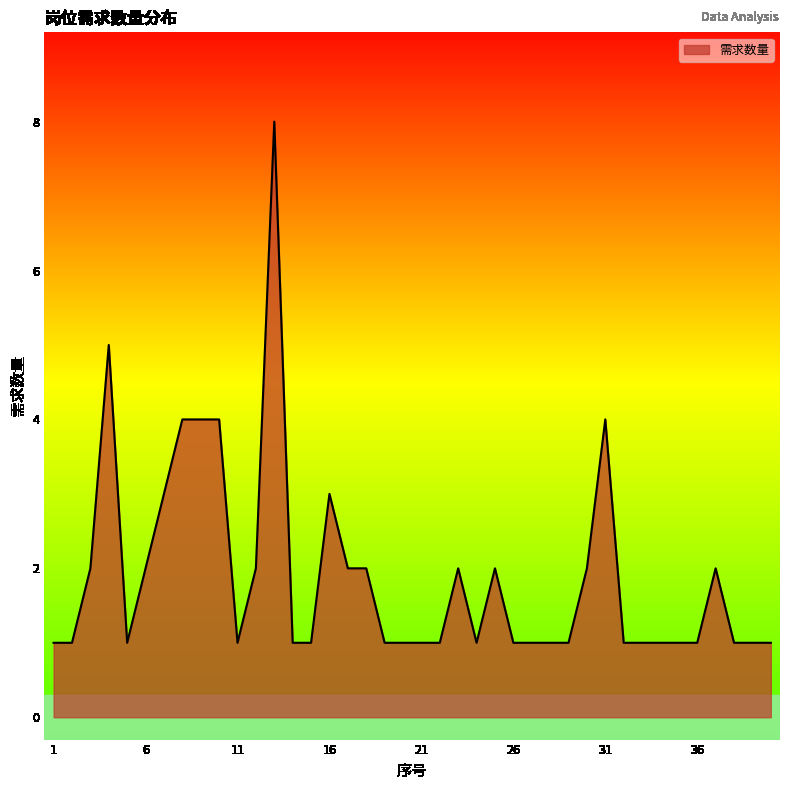

Reading left to right, extract all data points from this chart.

1	1	2	5	1	2	3	4	4	4	1	2	8	1	1	3	2	2	1	1	1	1	2	1	2	1	1	1	1	2	4	1	1	1	1	1	2	1	1	1